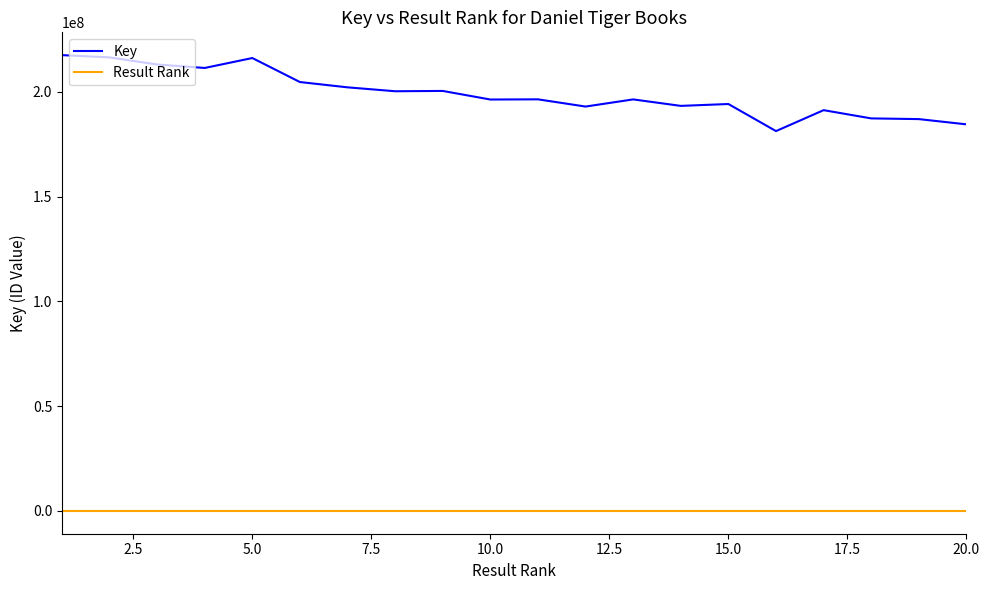

True or false: Key and Result Rank cross at least once.

False